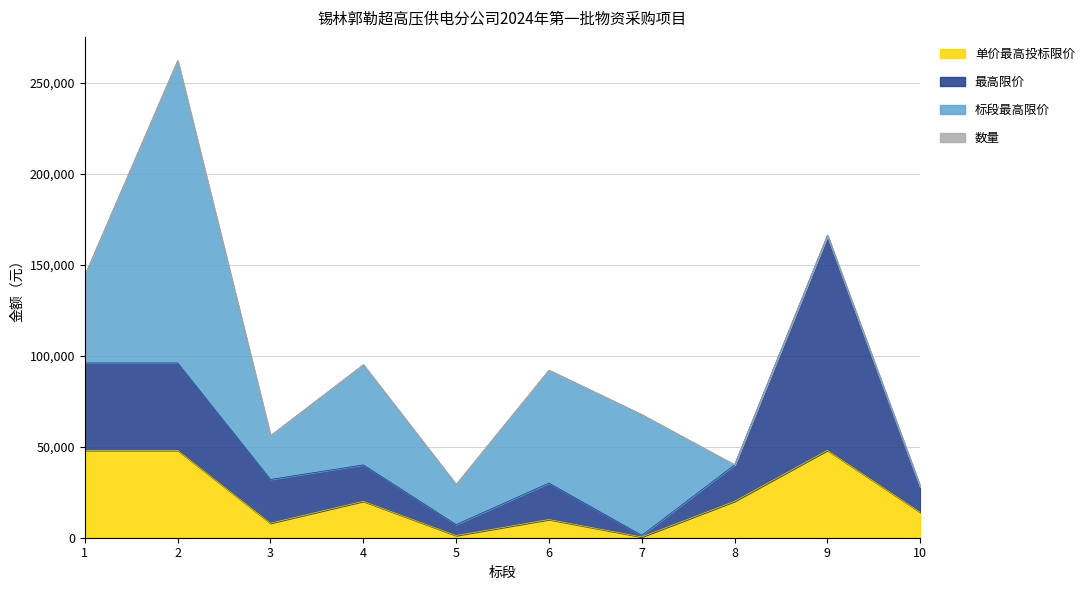

Between 6 and 4, which is larger?

4